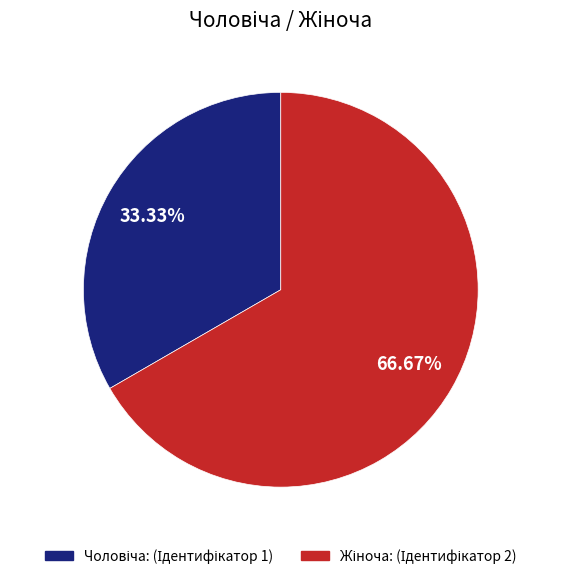

Does any single category account for the majority?

Yes